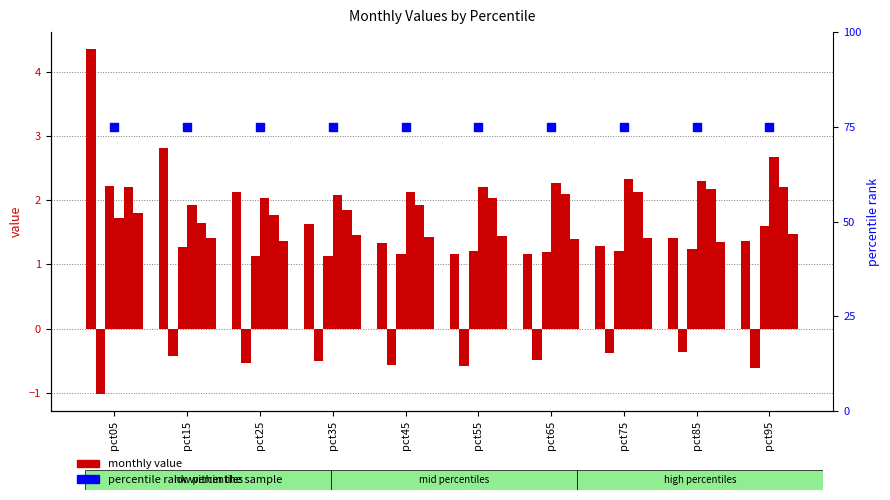

Is the value of Apr at pct25 greater than the value of Mar at pct55?

Yes